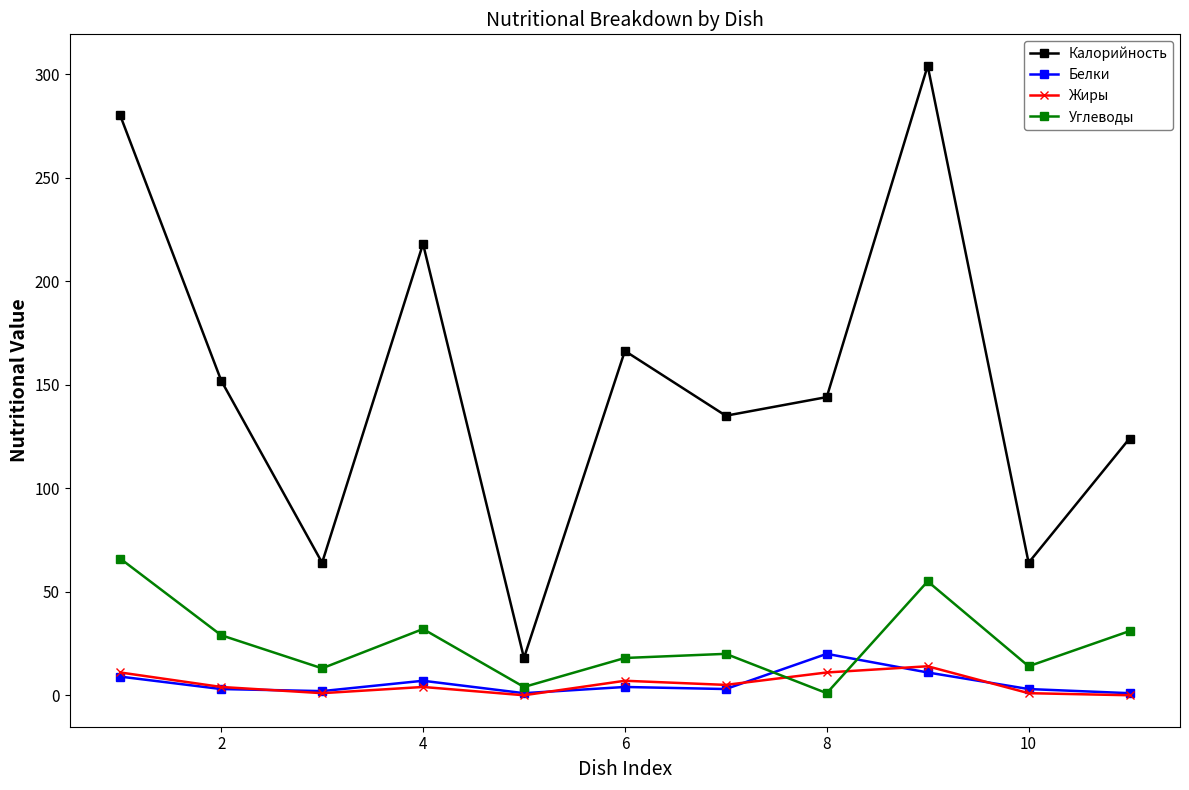

Which series has the widest spread of values?

Калорийность